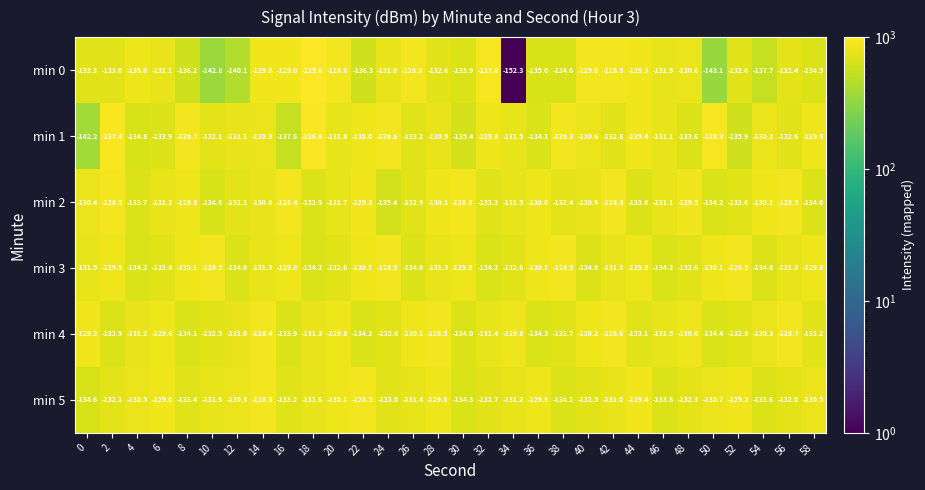

What is the difference between the highest and lowest values at 36?

5.4